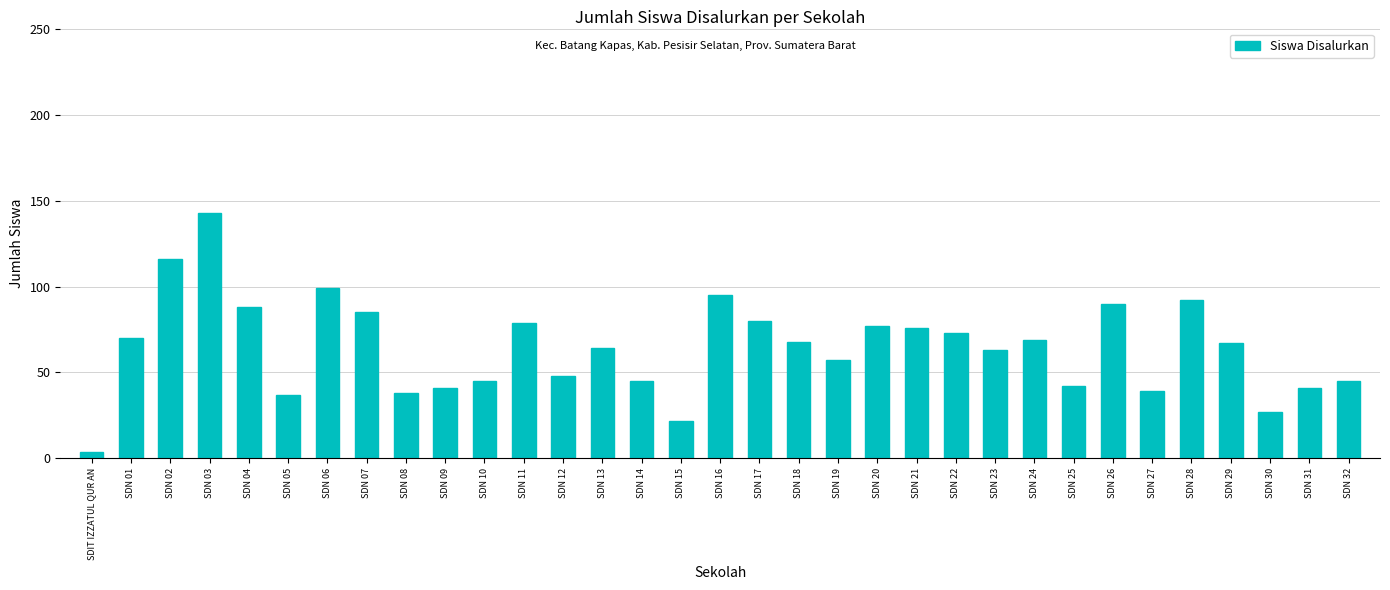

What is the change in value from SDN 02 to SDN 10?

-71